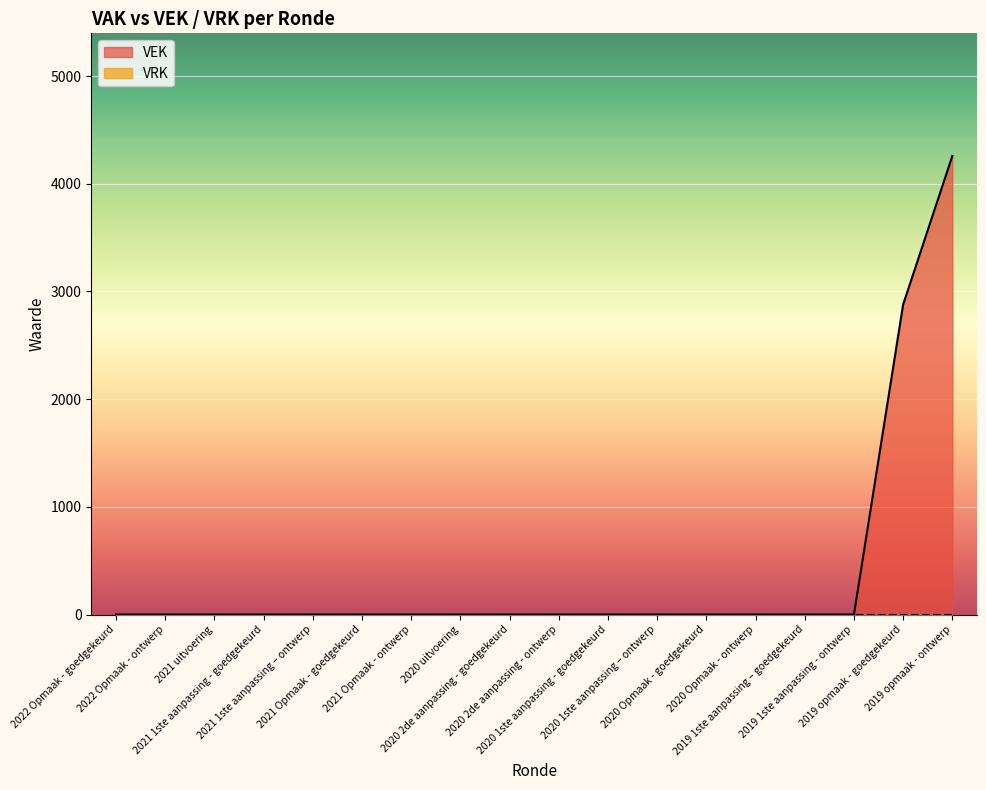

Rank the categories by value from highest to lowest.

2019 opmaak - ontwerp, 2019 opmaak - goedgekeurd, 2022 Opmaak - goedgekeurd, 2022 Opmaak - ontwerp, 2021 uitvoering, 2021 1ste aanpassing - goedgekeurd, 2021 1ste aanpassing – ontwerp, 2021 Opmaak - goedgekeurd, 2021 Opmaak - ontwerp, 2020 uitvoering, 2020 2de aanpassing - goedgekeurd, 2020 2de aanpassing - ontwerp, 2020 1ste aanpassing - goedgekeurd, 2020 1ste aanpassing – ontwerp, 2020 Opmaak - goedgekeurd, 2020 Opmaak - ontwerp, 2019 1ste aanpassing – goedgekeurd, 2019 1ste aanpassing - ontwerp